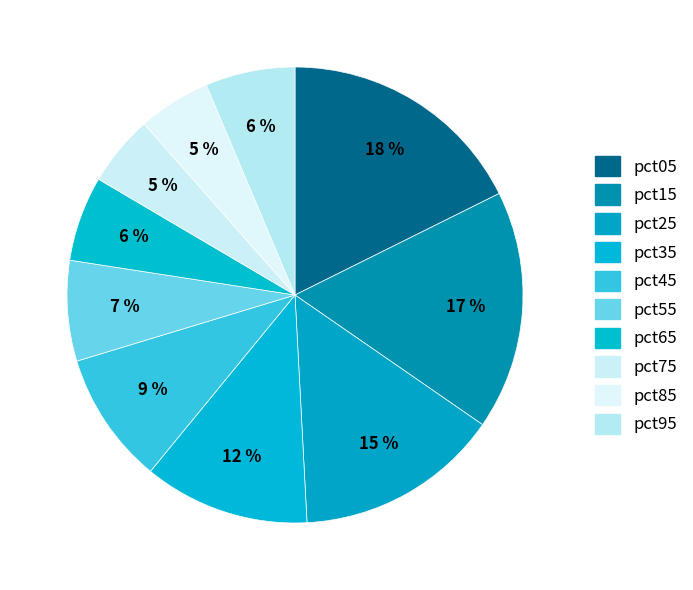

The pct95 slice represents 15% of the pie. True or false?

False